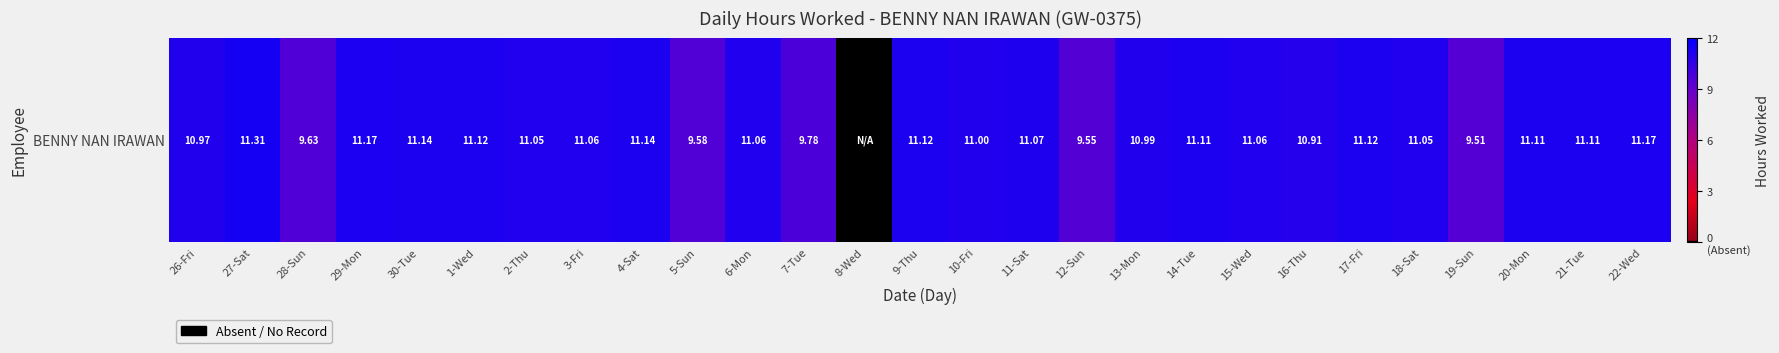

Rank the categories by value from highest to lowest.

27-Sat, 29-Mon, 22-Wed, 30-Tue, 4-Sat, 1-Wed, 9-Thu, 17-Fri, 14-Tue, 20-Mon, 21-Tue, 11-Sat, 3-Fri, 6-Mon, 15-Wed, 2-Thu, 18-Sat, 10-Fri, 13-Mon, 26-Fri, 16-Thu, 7-Tue, 28-Sun, 5-Sun, 12-Sun, 19-Sun, 8-Wed